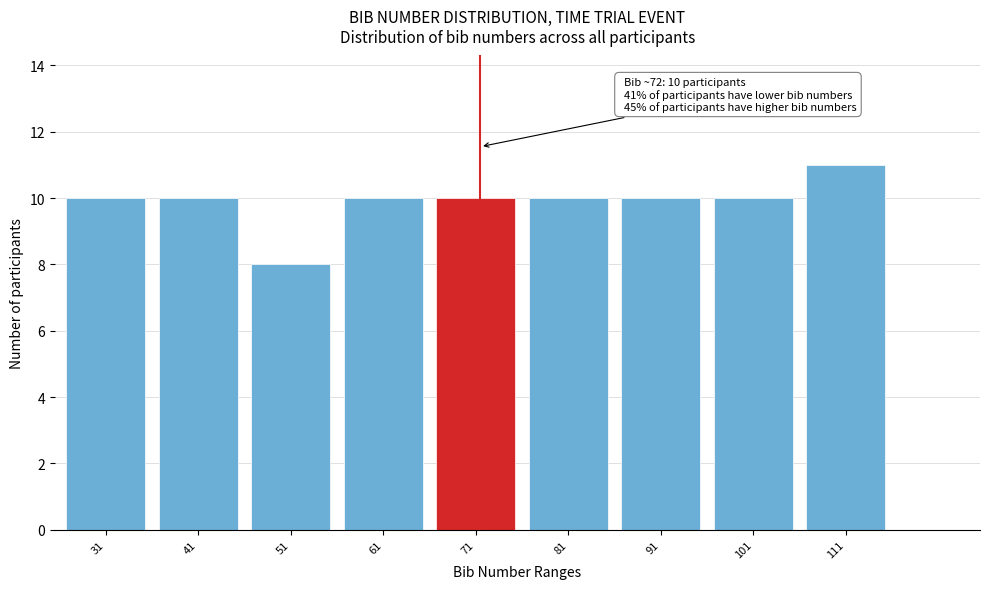

Reading left to right, list all the values displayed in this chart.

10	10	8	10	10	10	10	10	11